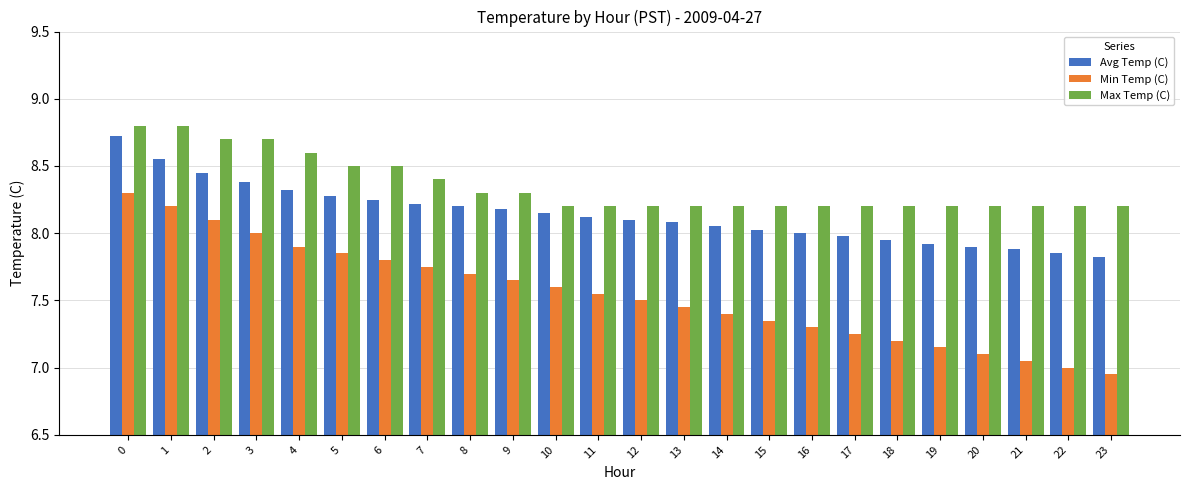

Is it true that Max Temp (C) equals 8.7 at 2?

True